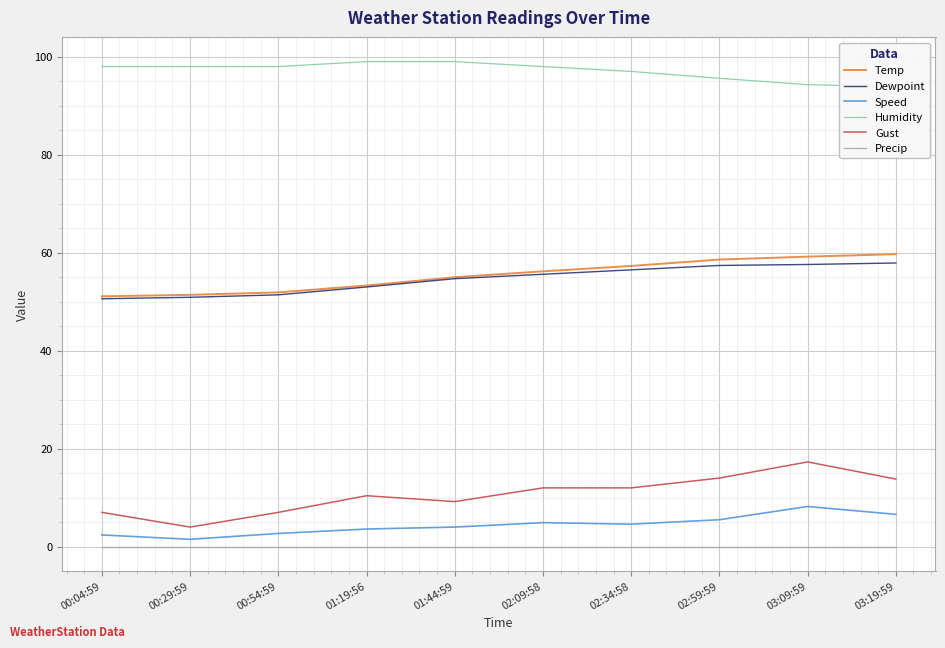

Where is Humidity nearest to the value 96?

02:59:59